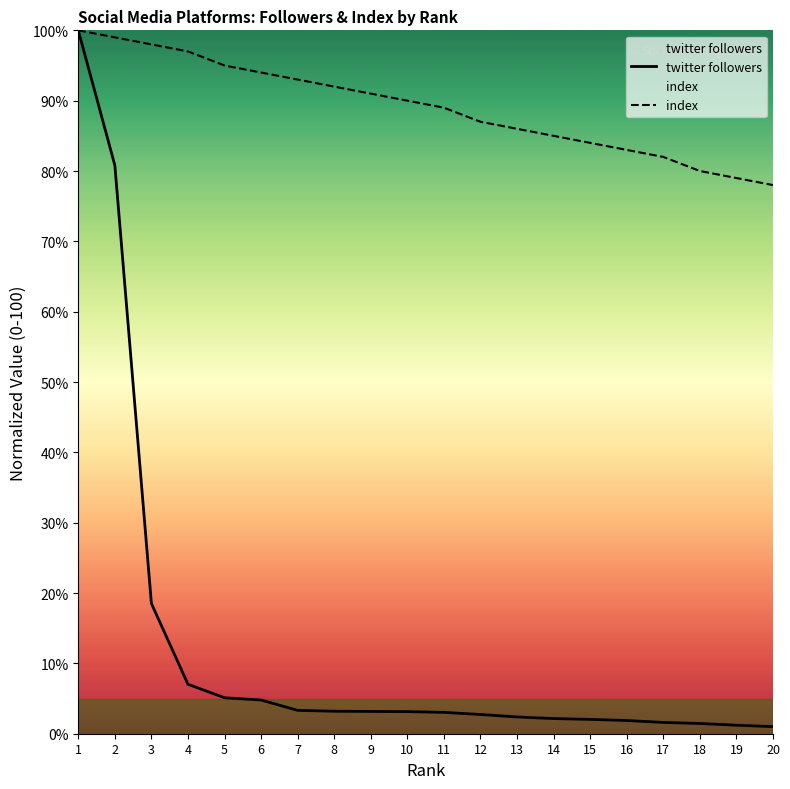

Where is index nearest to the value 89?

11